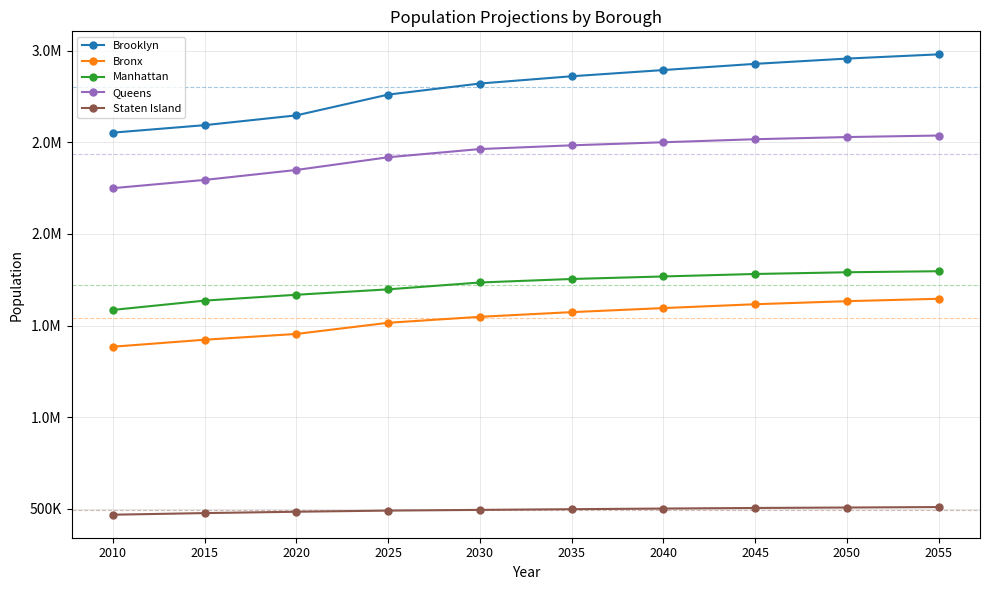

What is the approximate value of Manhattan at 2035?

1754534